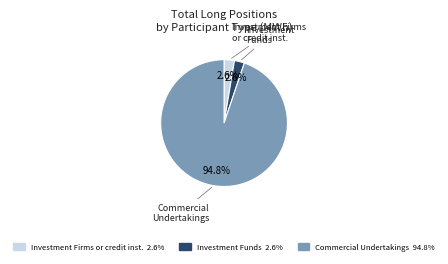

What percentage is the Commercial Undertakings slice, to the nearest percent?

95%